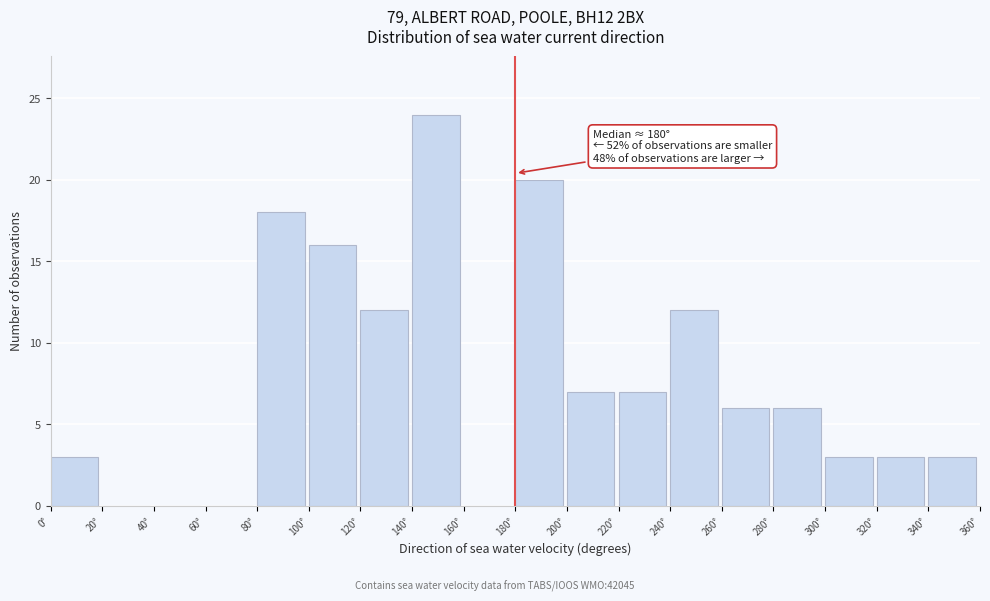

Which range on the x-axis has the tallest bar?

140 to 160